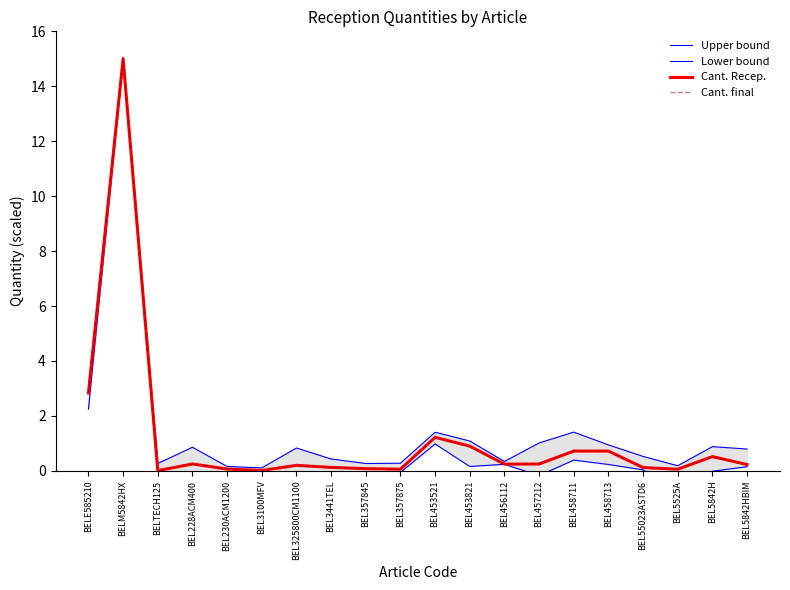

Which series has the largest total across all categories?

Upper bound